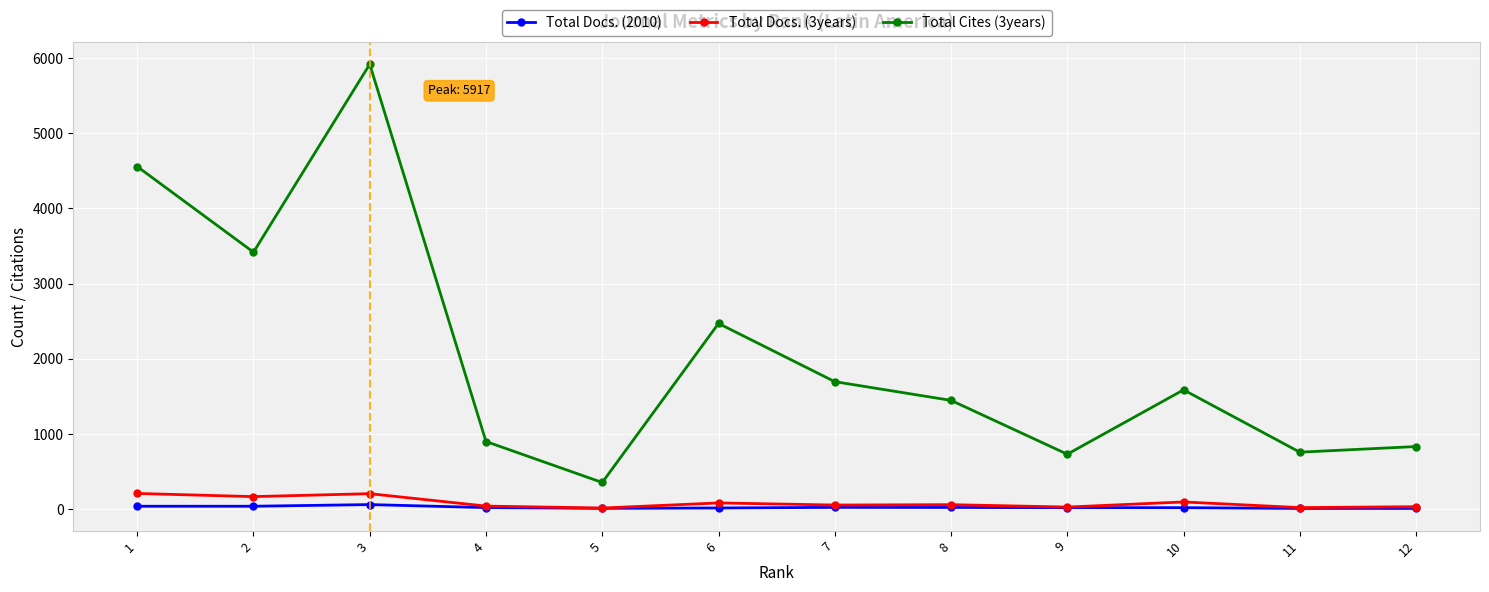

Is it true that Total Docs. (2010) equals 38 at 2?

True